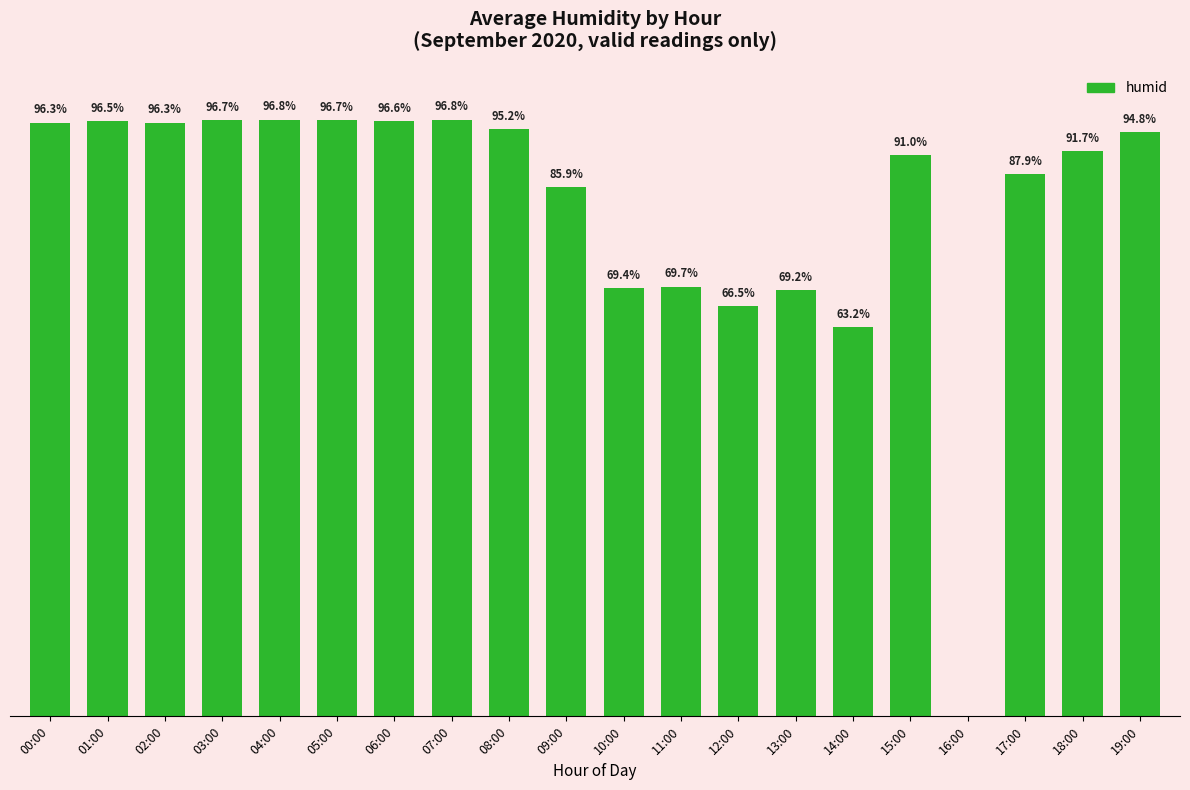

Where does the data first go above 94?

00:00